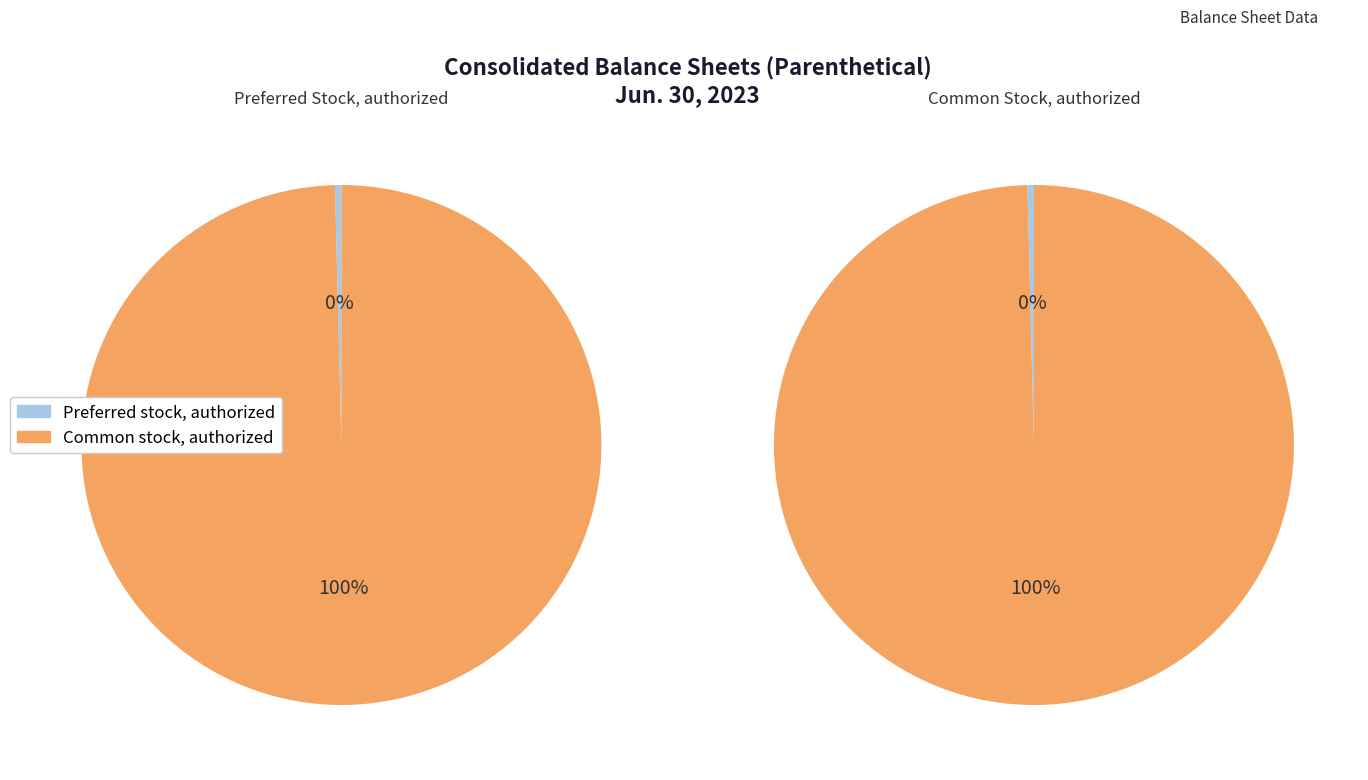

Is it true that Common stock, authorized is 90% of the pie?

False